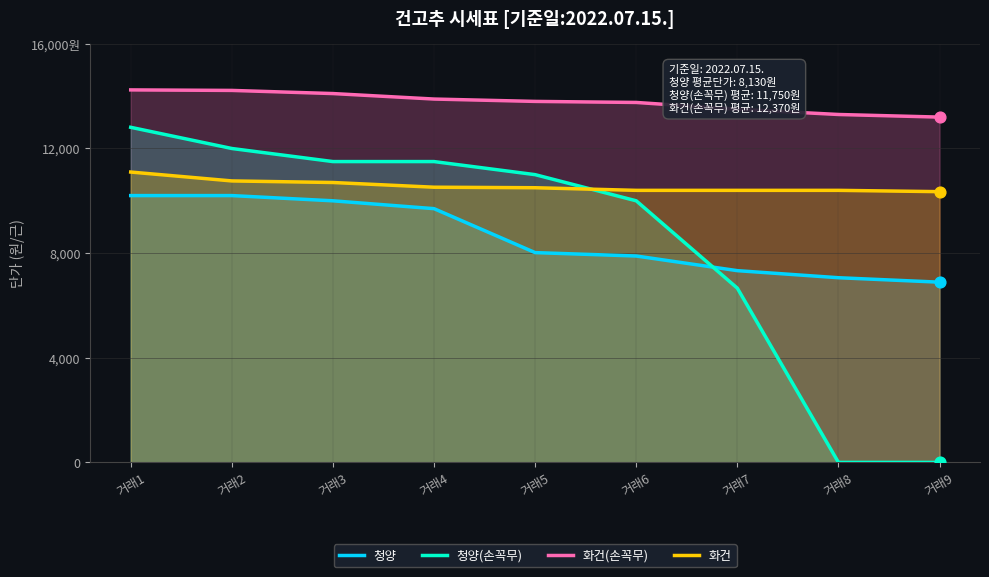

Which series has the widest spread of Y values?

청양(손꼭무)